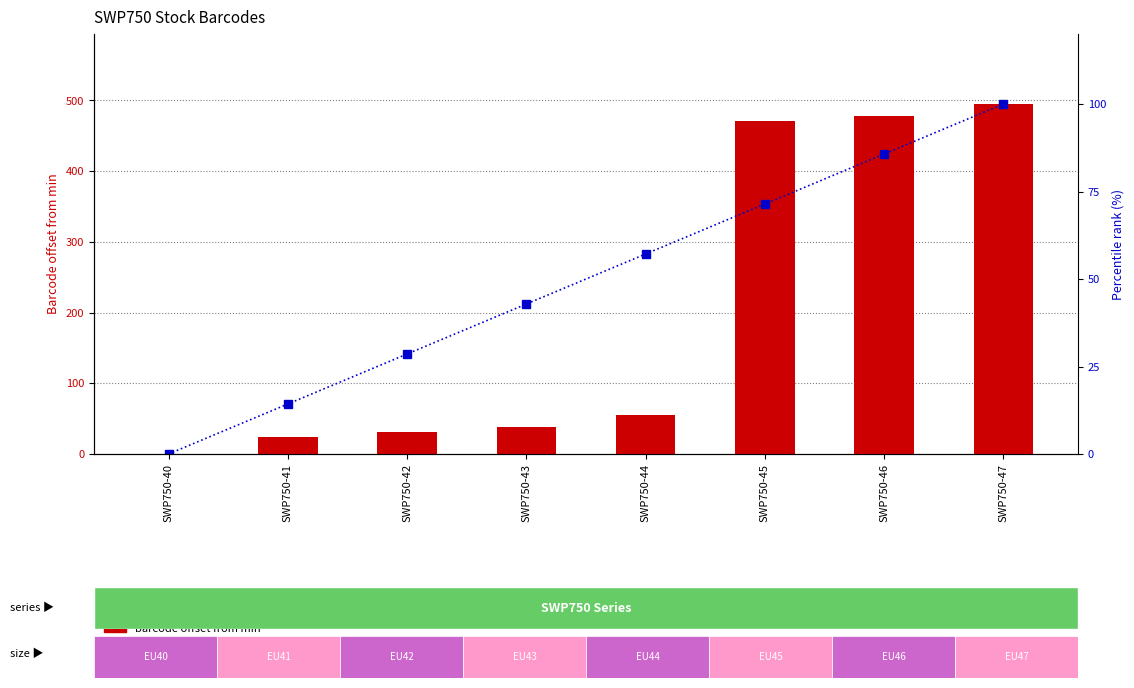

Where is barcode offset nearest to the value 247?

SWP750-44